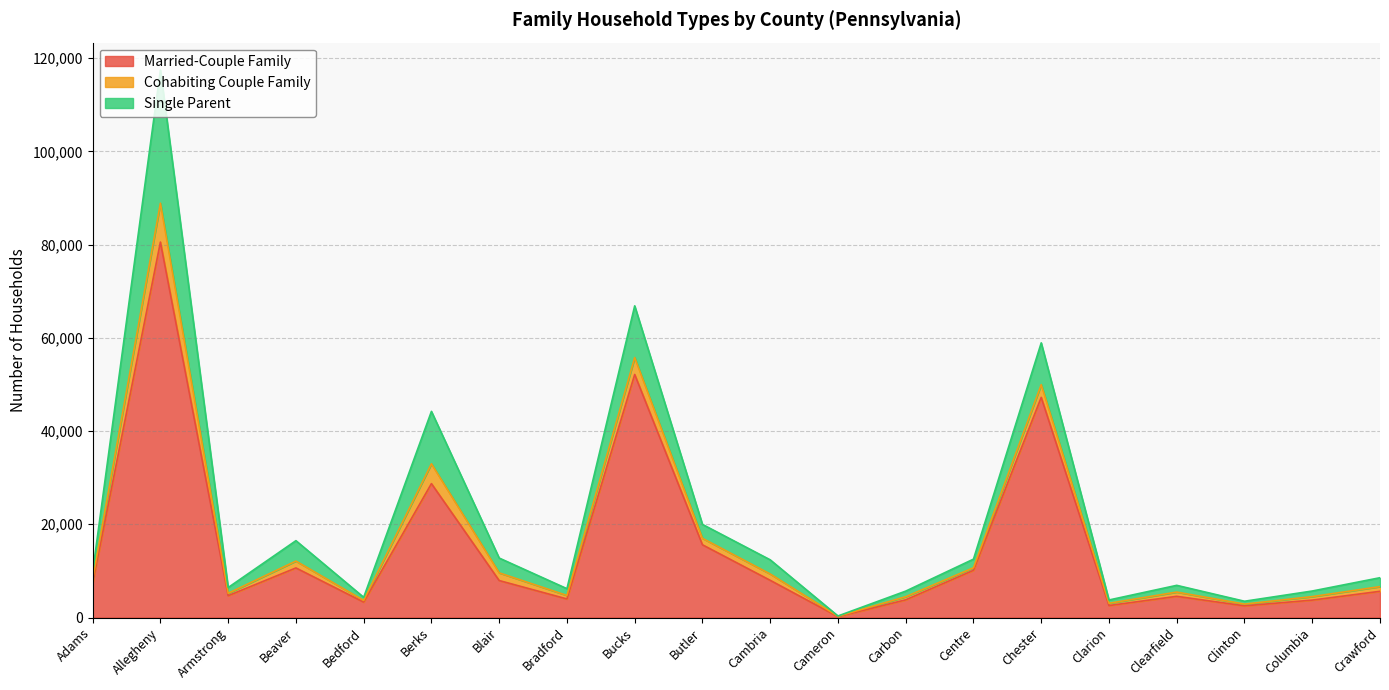

What is the value of the Married-Couple Family point at the 14th from the left?

10133